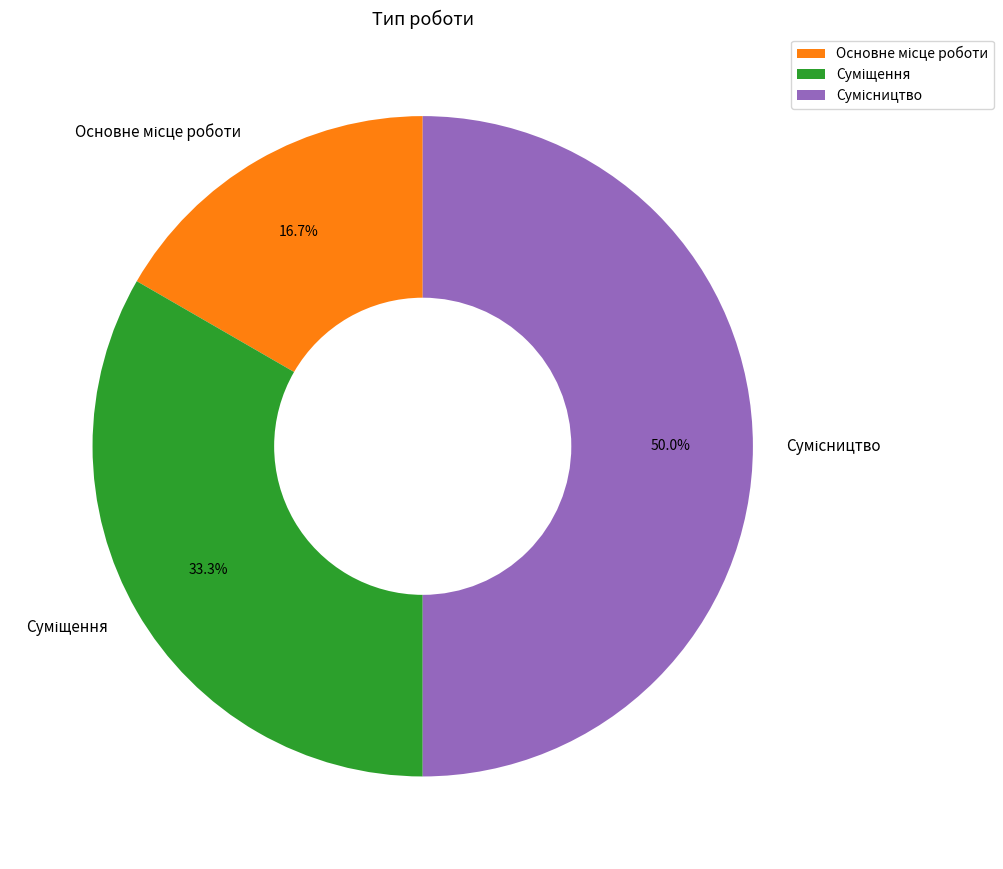

Approximately how many times larger is the value at Основне місце роботи compared to Суміщення?

0.5